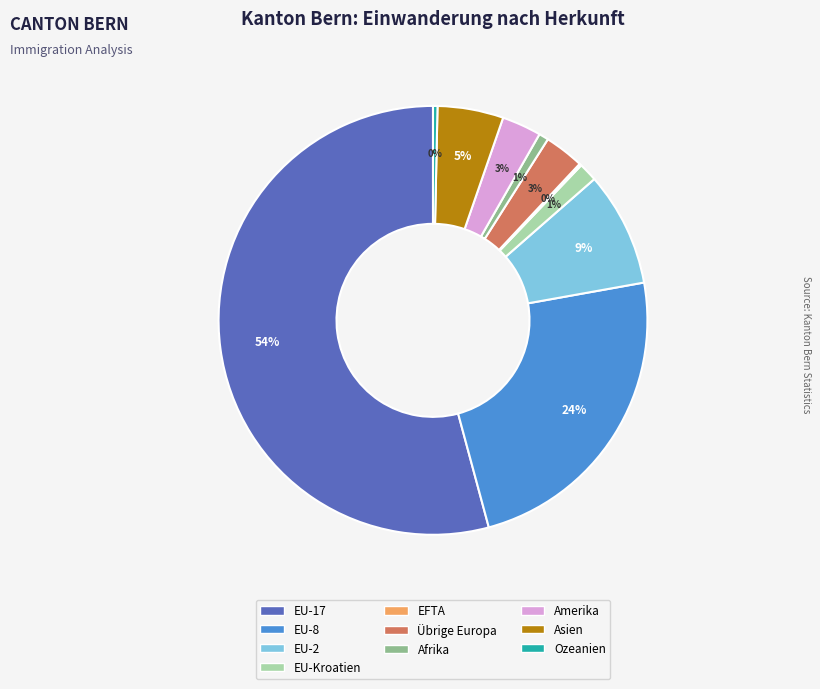

Is the sum of Amerika and EU-Kroatien greater than half?

No